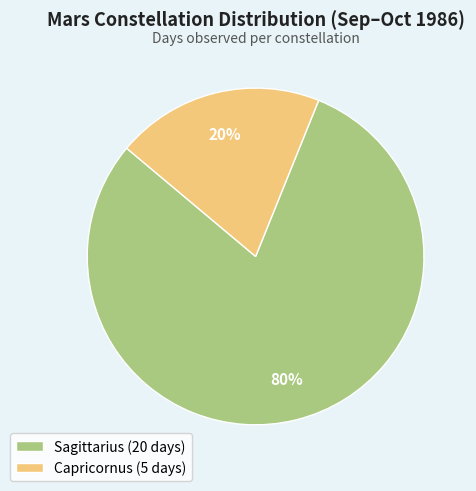

What is the ratio of the value at Sagittarius to the value at Capricornus?

4.0